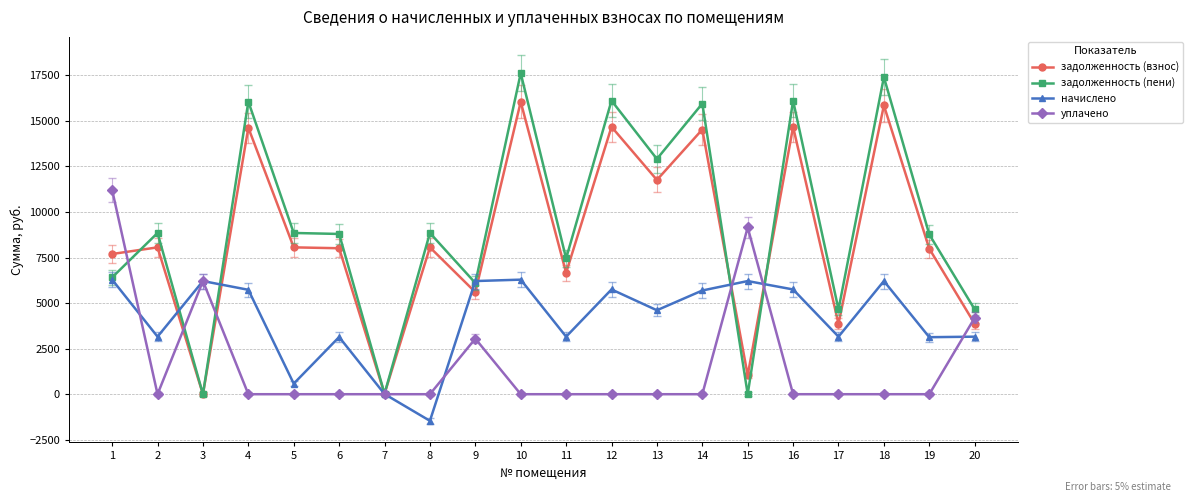

Count the уплачено values in the range 0 to 3050.

16